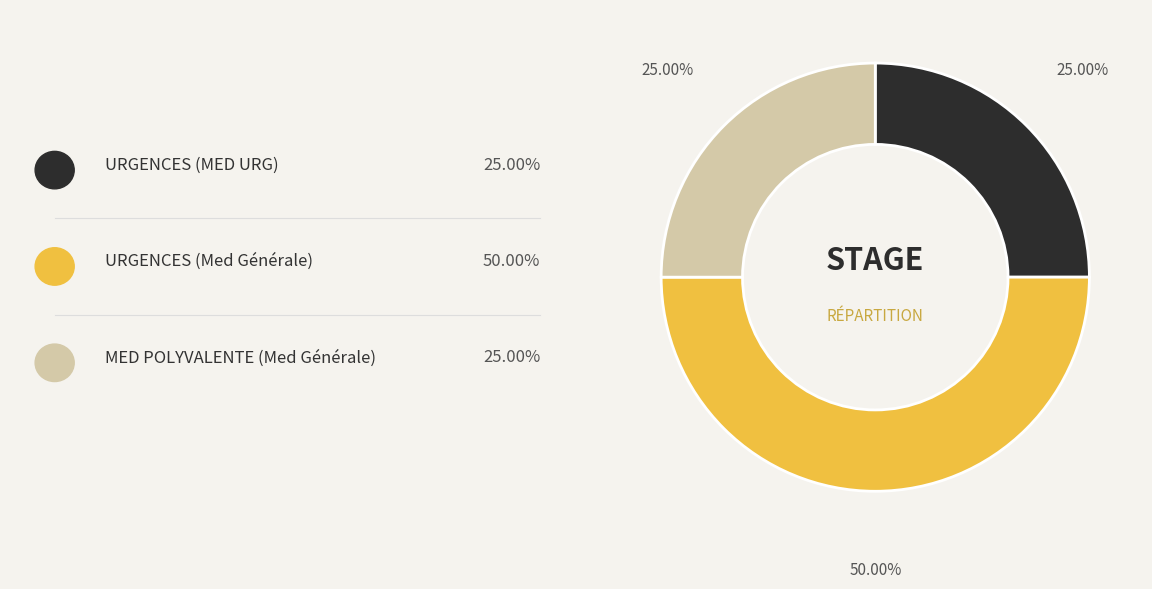

To the nearest percent, what is the average slice percentage?

33%